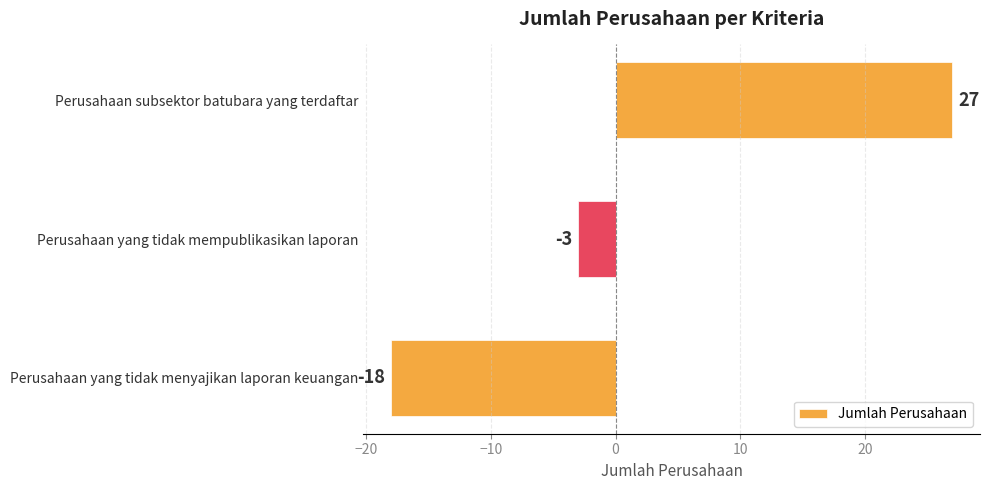

Where is the data nearest to the value 4?

Perusahaan yang tidak mempublikasikan laporan